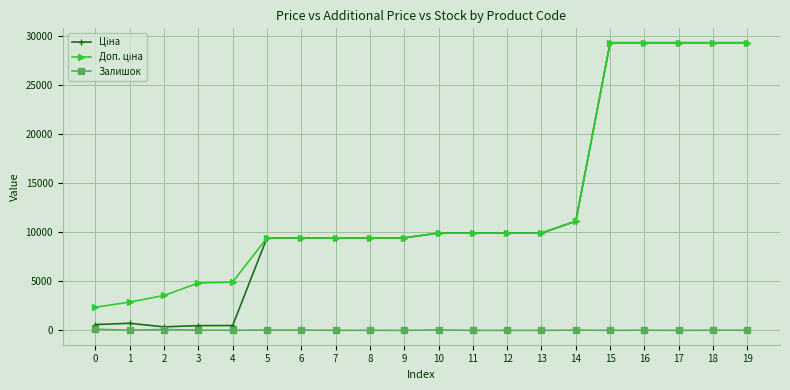

Where is Доп. ціна nearest to the value 15822?

14